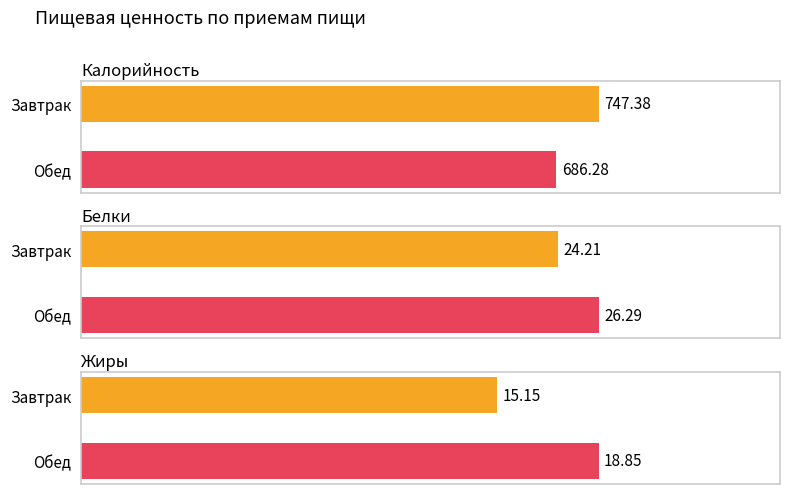

Which category has the highest value in the Белки series?

Обед